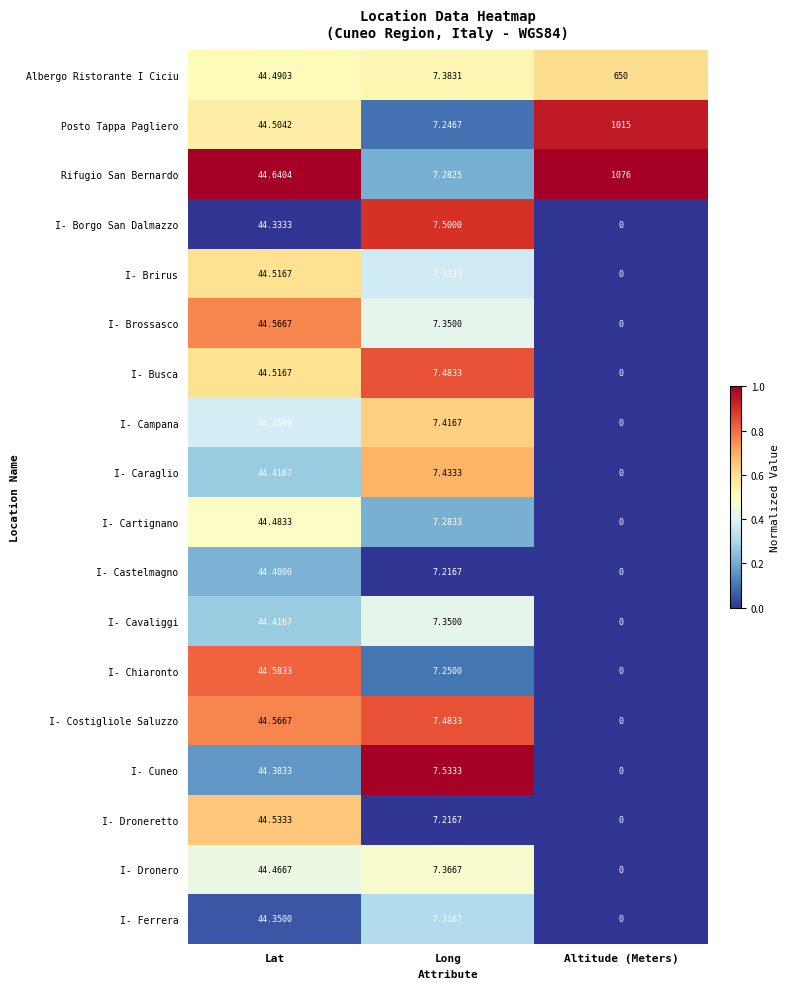

Between Lat and Altitude (Meters), which series saw the biggest shift?

Rifugio San Bernardo